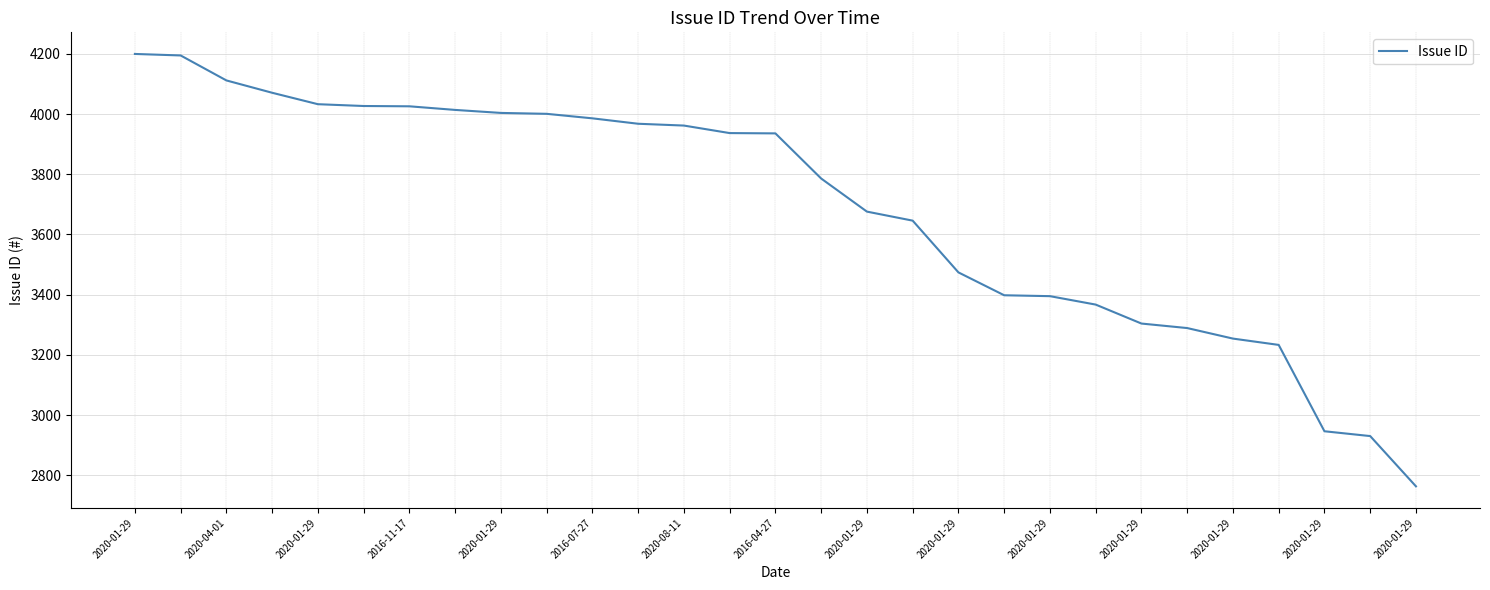

How many values are below 3936?

14